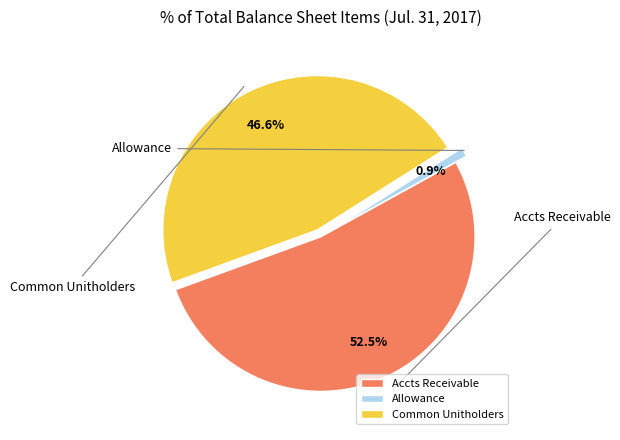

How many segments does this pie chart have?

3